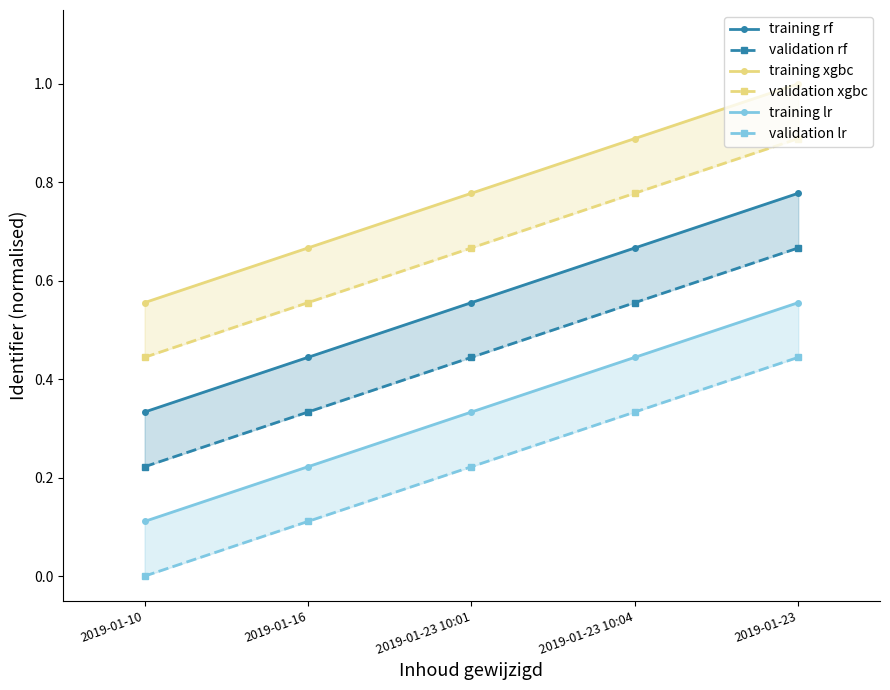

How many series are shown in this chart?

6